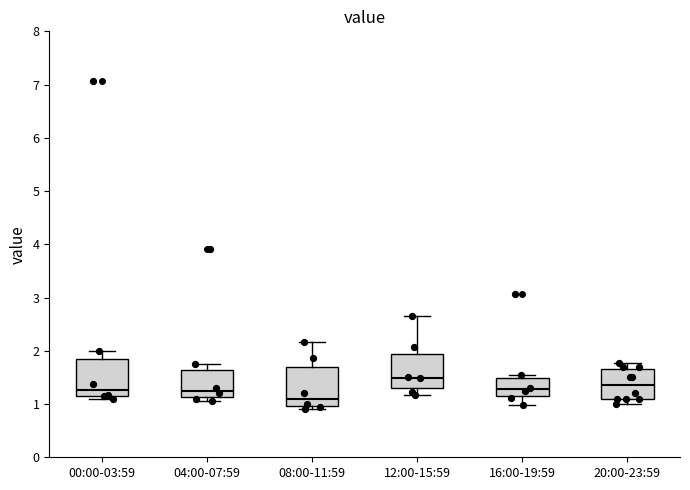

Reading left to right, transcribe this box plot: for each box, give where its median line is, the range the box spans, and where its two whiskers end, as read against the y-axis. The values are not printed on the chart, so give them approximately, as read against the axis.

00:00-03:59: median 1.3, box 1.2 to 1.8, whiskers 1.1 to 2.0
04:00-07:59: median 1.3, box 1.1 to 1.6, whiskers 1.1 (just below the box's lower edge) to 1.8
08:00-11:59: median 1.1, box 1.0 to 1.7, whiskers 0.9 to 2.2
12:00-15:59: median 1.5, box 1.3 to 1.9, whiskers 1.2 to 2.7
16:00-19:59: median 1.3, box 1.2 to 1.5, whiskers 1.0 to 1.6
20:00-23:59: median 1.4, box 1.1 to 1.7, whiskers 1.0 to 1.8